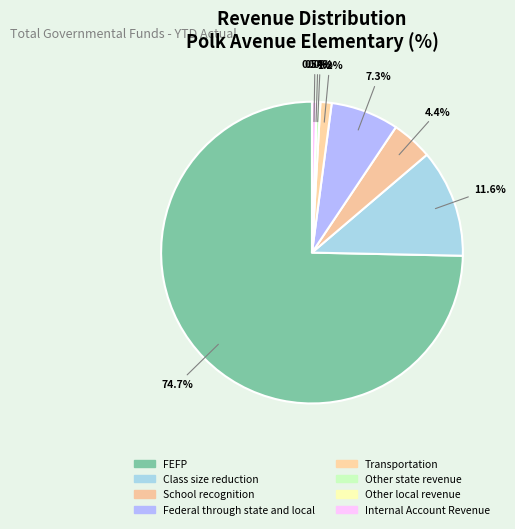

What is the ratio of the value at Federal through state and local to the value at School recognition?

1.7